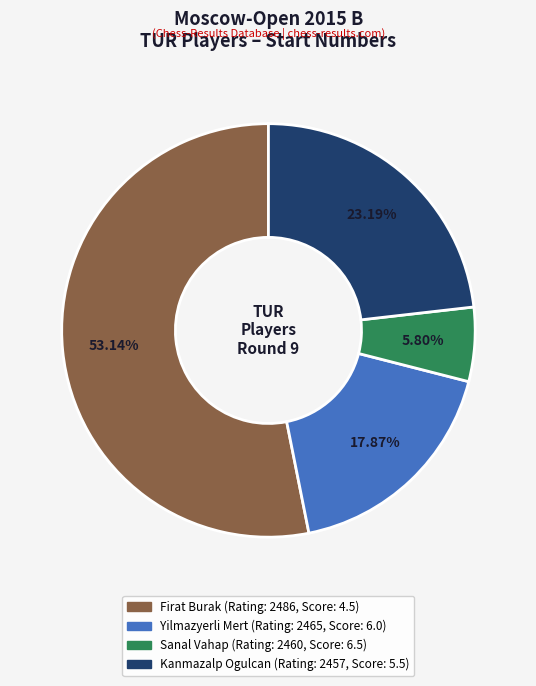

What percentage is the Yilmazyerli Mert slice, to the nearest percent?

18%